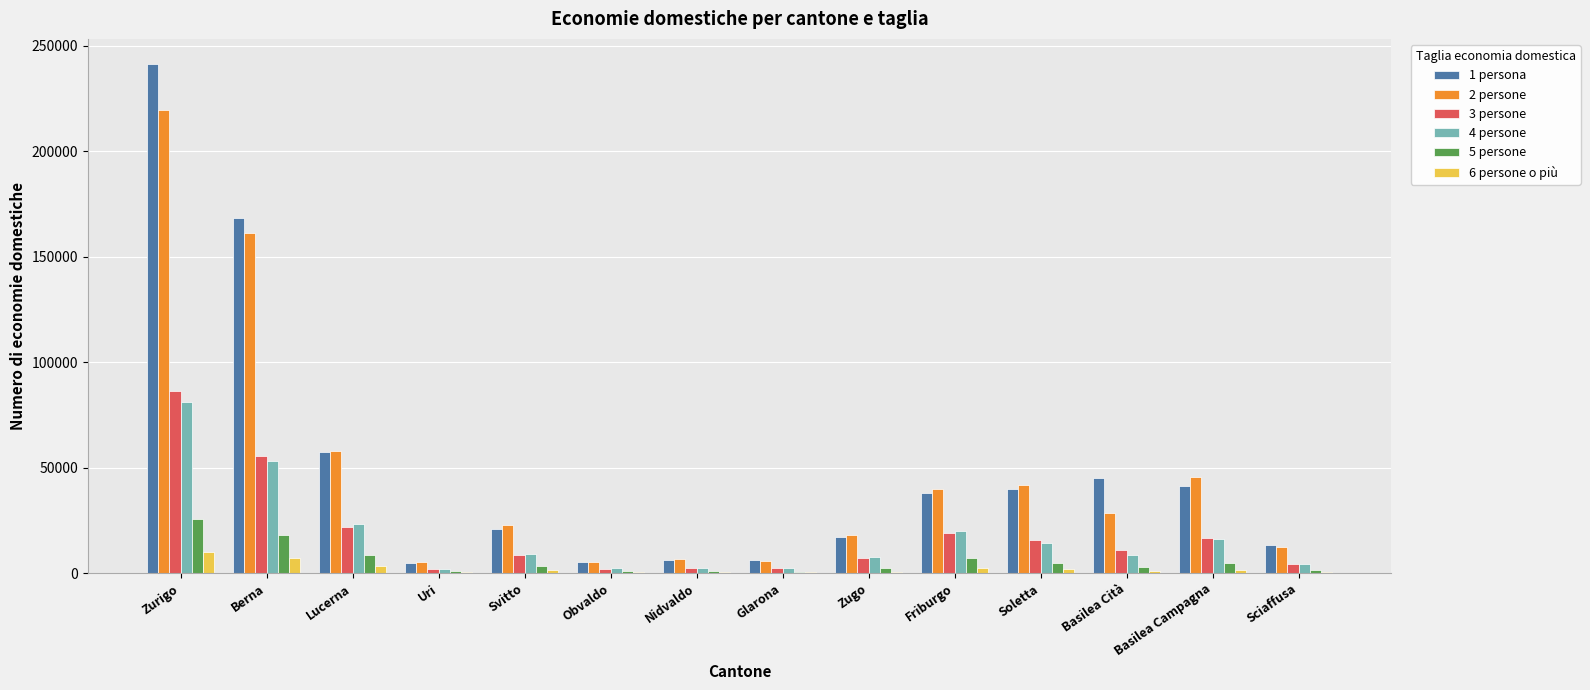

Does the chart contain stacked bars?

No